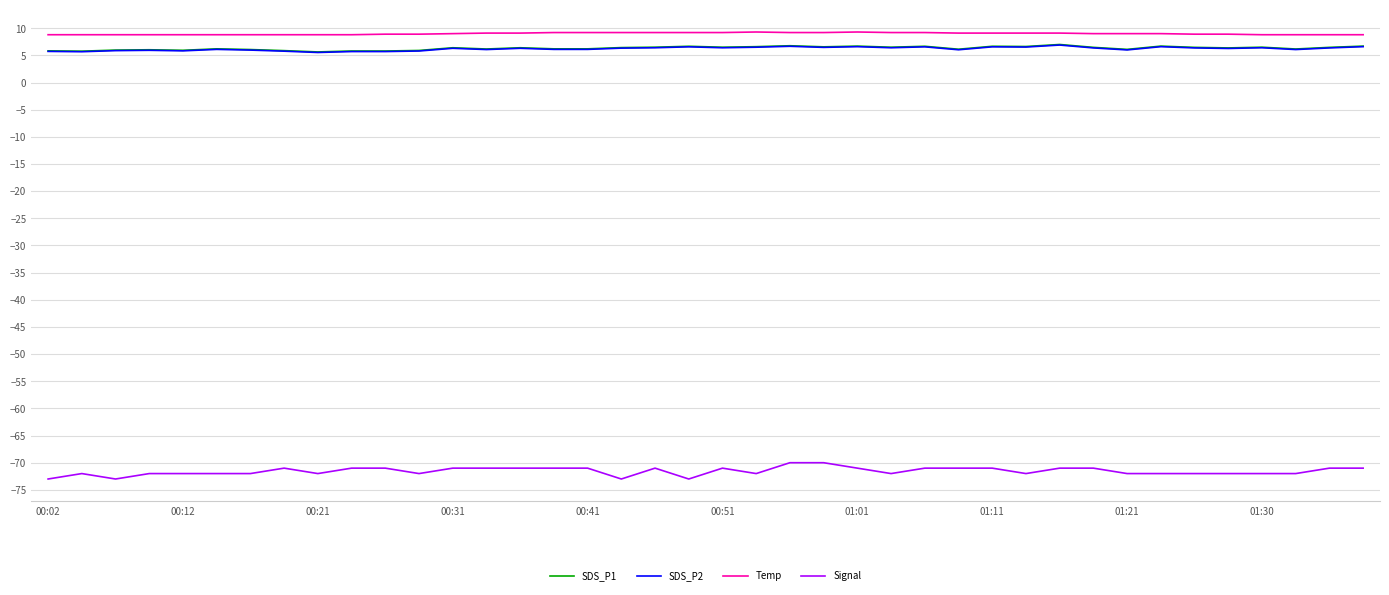

Count the number of data series in this chart.

4